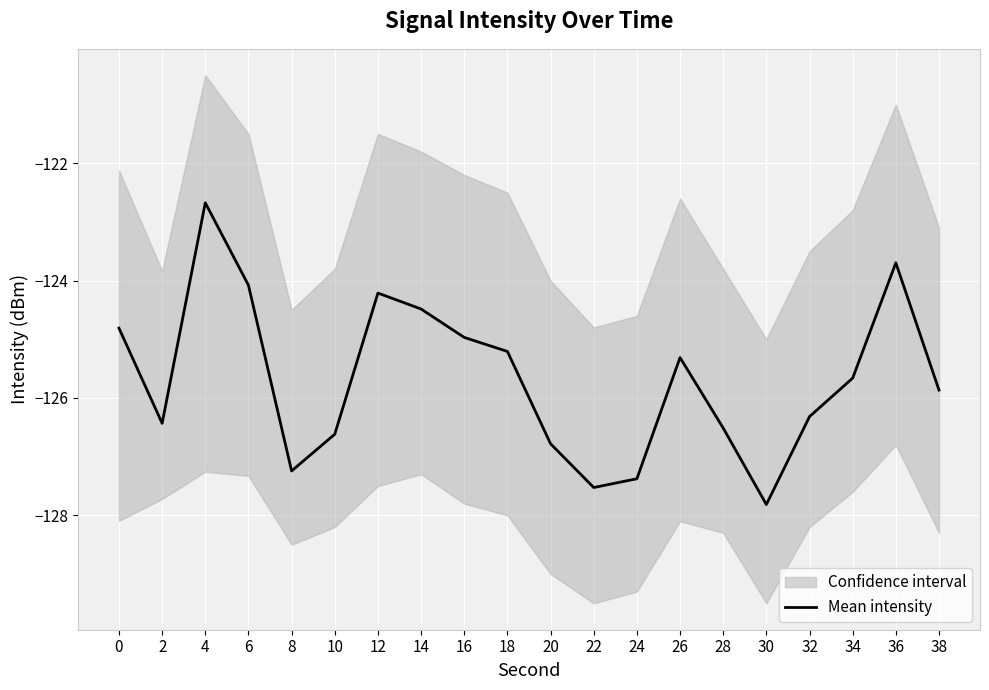

The Mean intensity series shows -209.9 at 4. True or false?

False